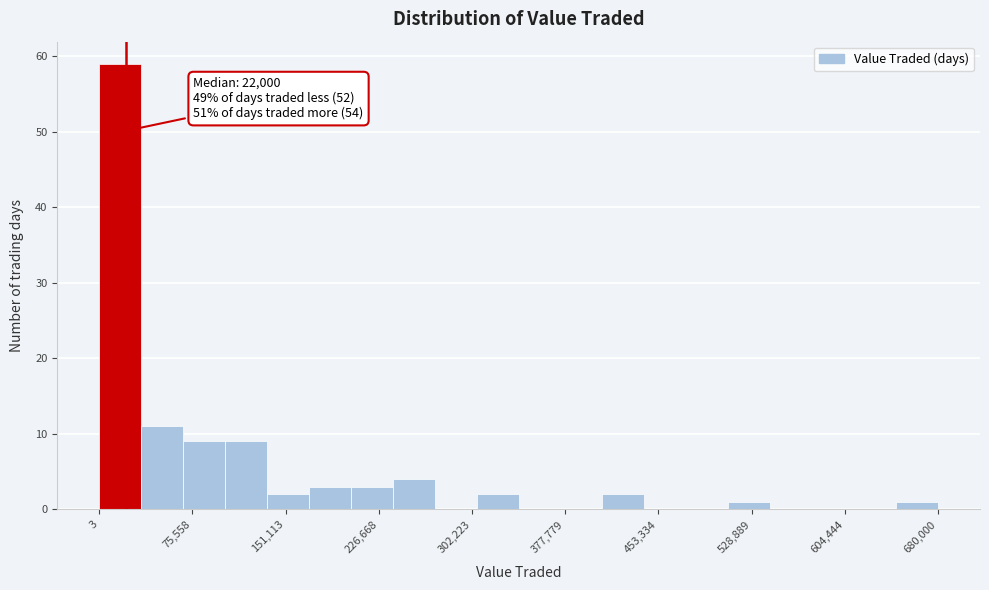

Around what value on the x-axis is the tallest bar? Give the approximate position of its centre, as read against the axis.

20000